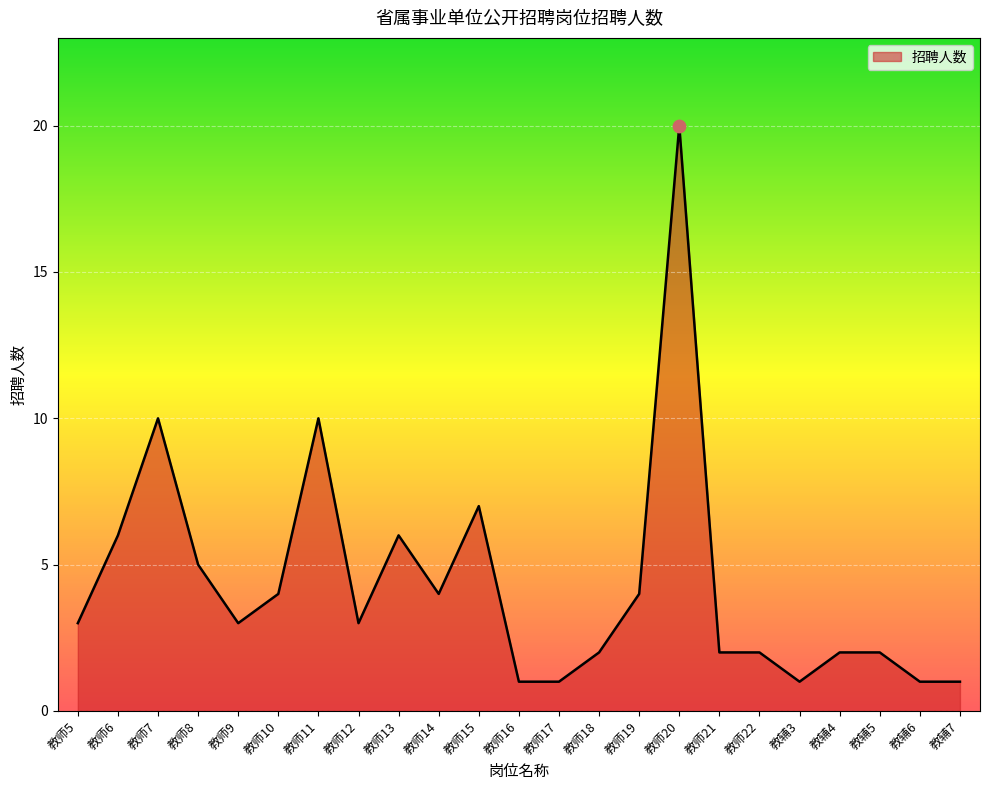

Which has a higher value, 教师16 or 教师11?

教师11